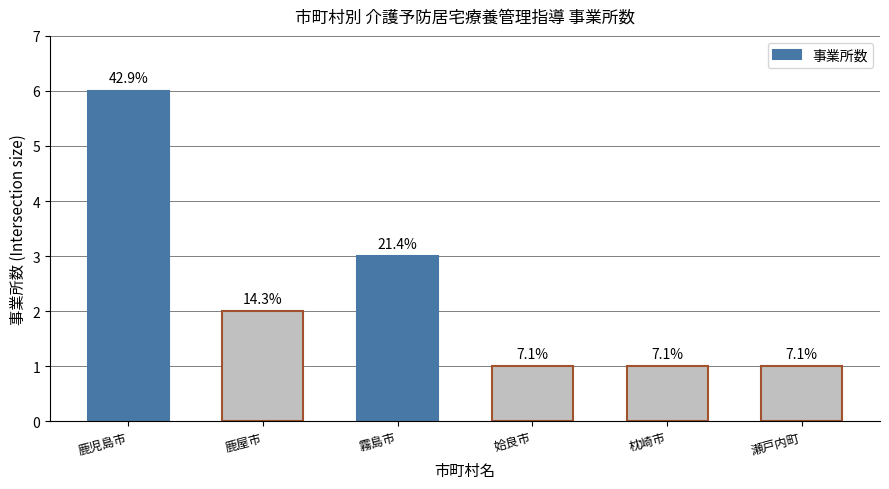

At which label does the data first exceed 2?

鹿児島市